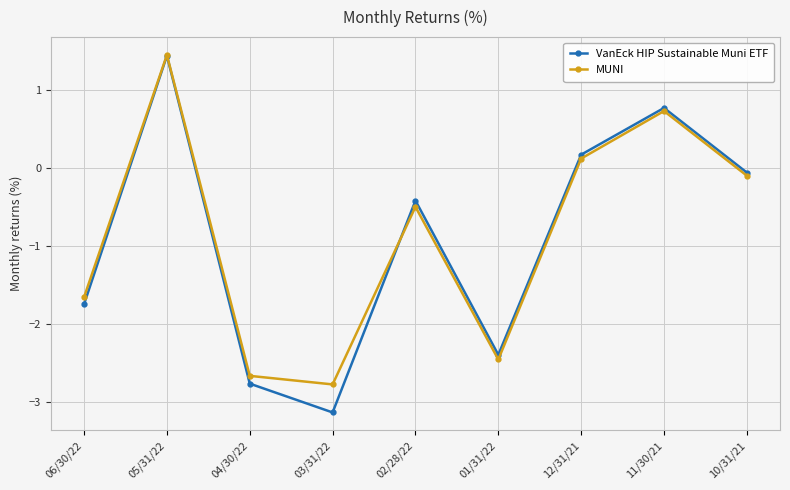

The MUNI series shows -1.3 at 04/30/22. True or false?

False